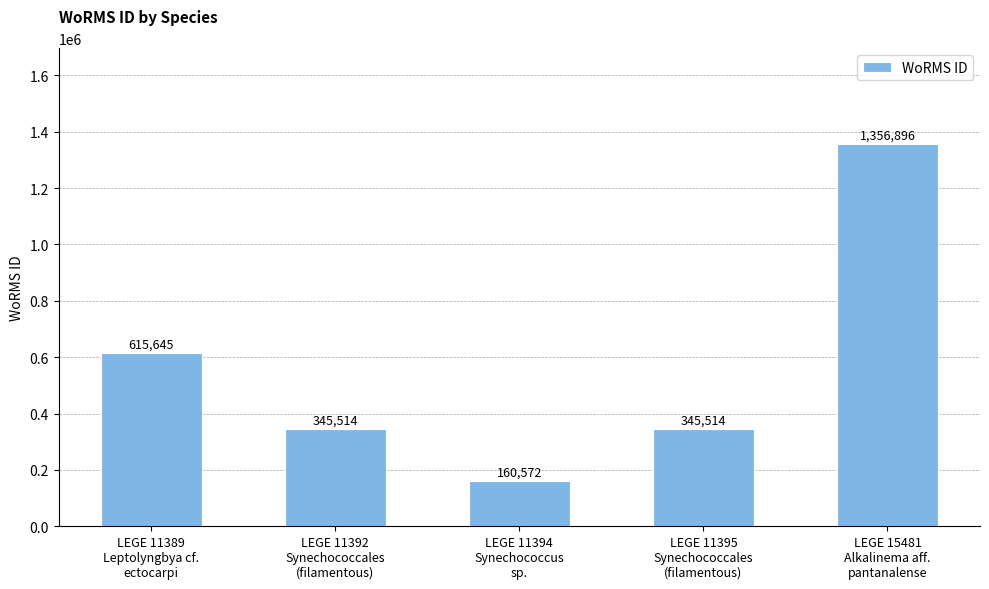

Reading left to right, what are all the values shown in this chart?

615645	345514	160572	345514	1356896